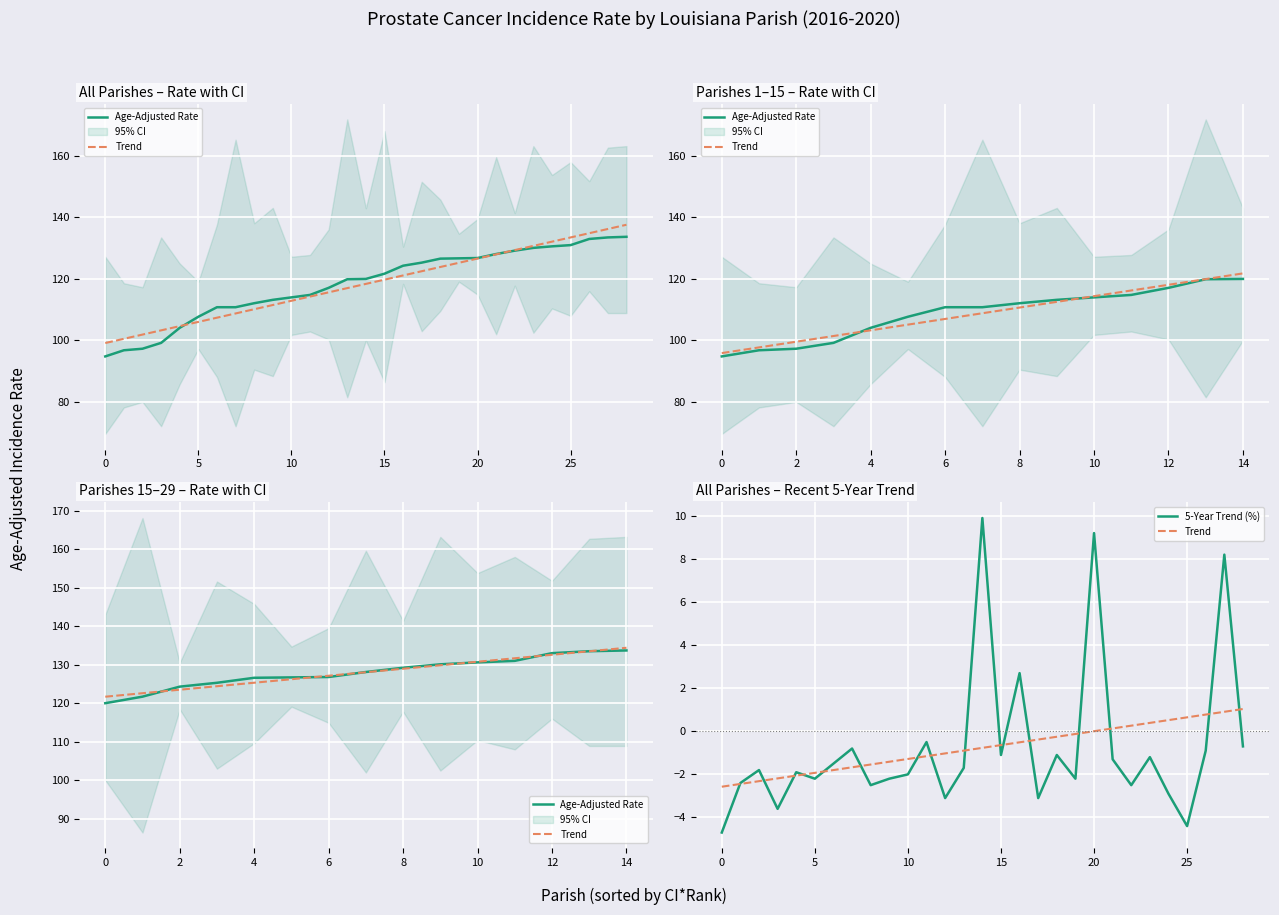

What is the sum of all Age-Adjusted Rate values?

3433.2